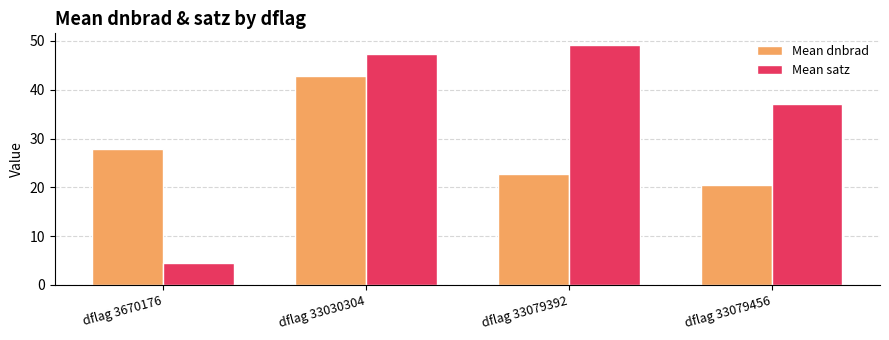

List the series in order of their peak value, highest first.

Mean satz, Mean dnbrad